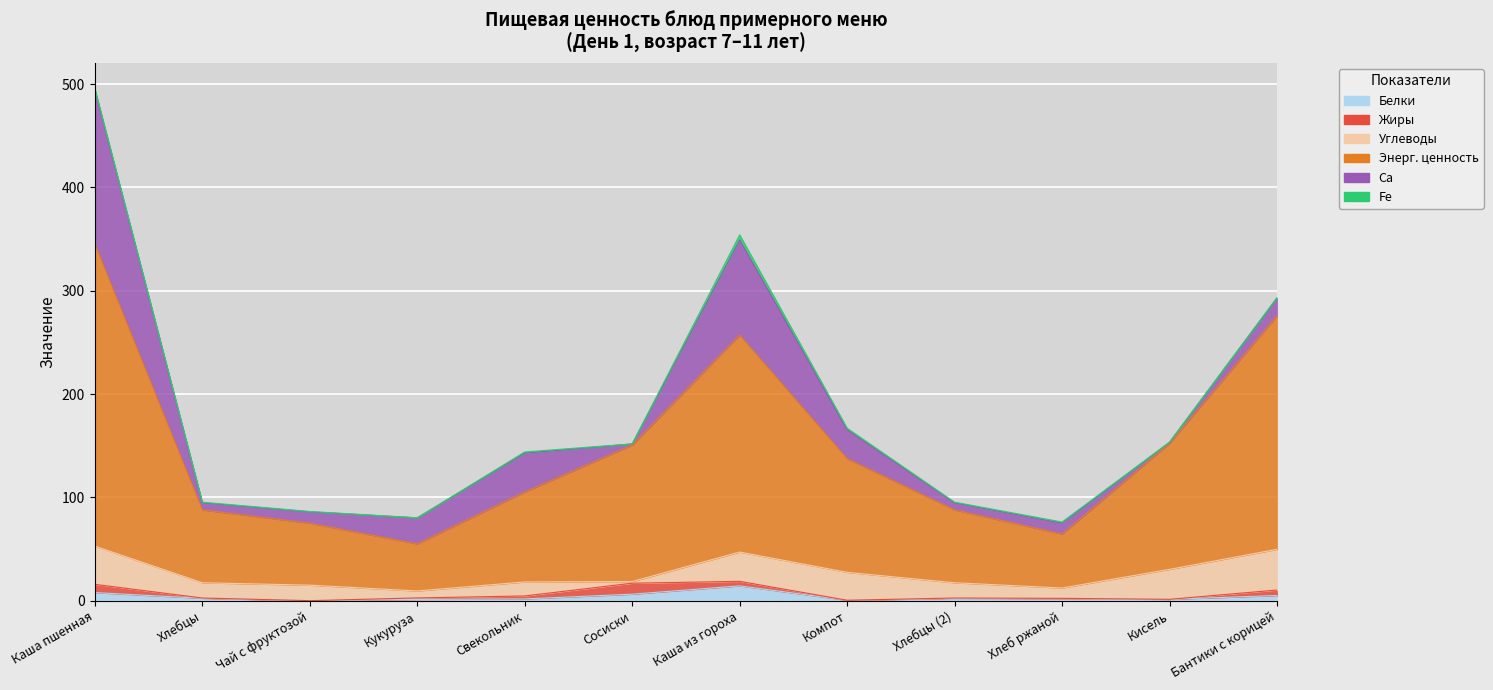

The value of Ca at Хлебцы is 6.9. True or false?

True